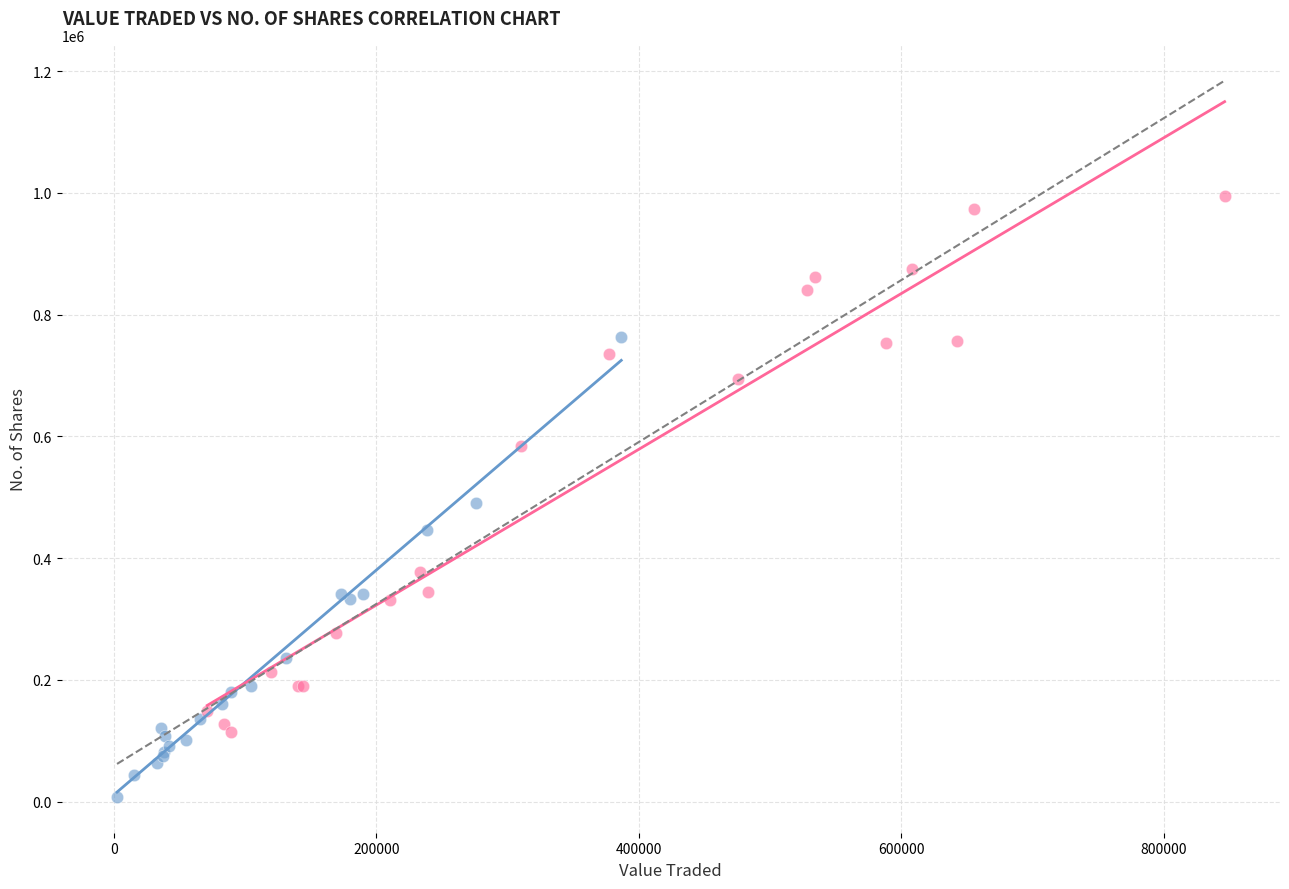

What are all the series names shown in the legend?

High-Price Period, Low-Price Period